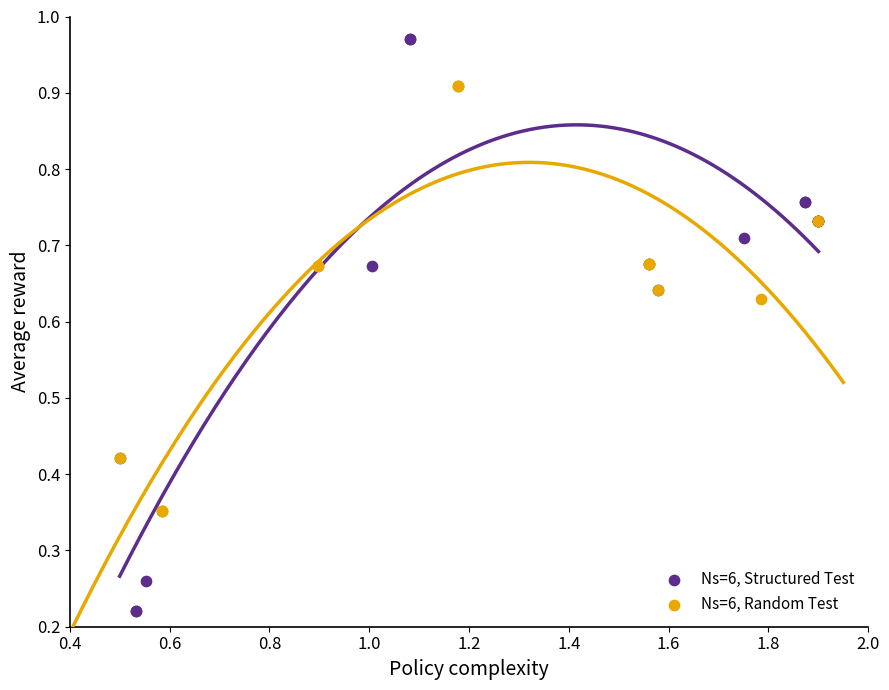

Which series reaches the maximum Y coordinate?

Ns=6, Structured Test